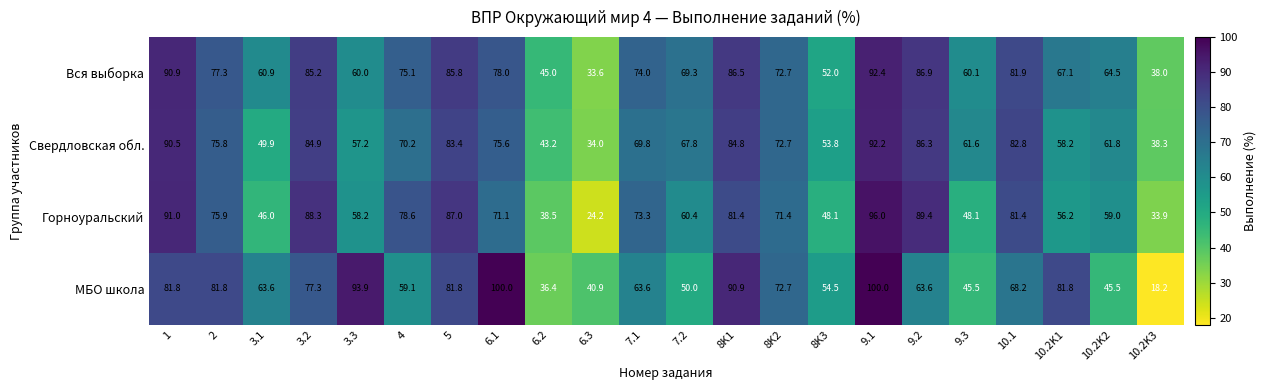

What is the maximum value shown in the chart?

100.0